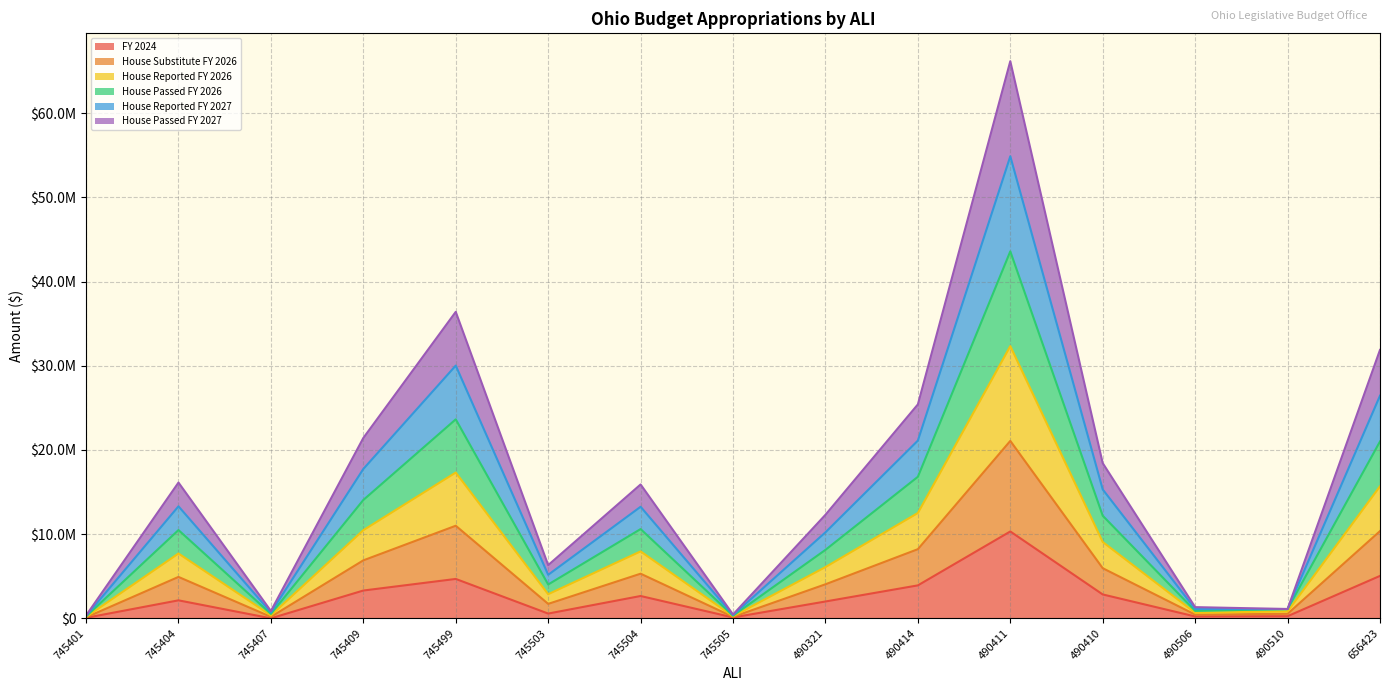

The FY 2024 series shows 102142.4 at 745505. True or false?

True